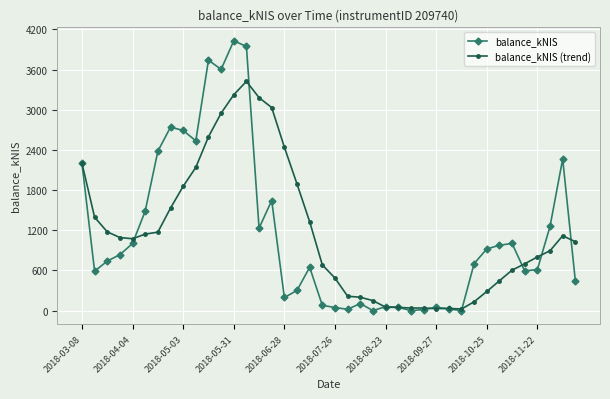

List the series in order of their peak value, highest first.

balance_kNIS, balance_kNIS (trend)